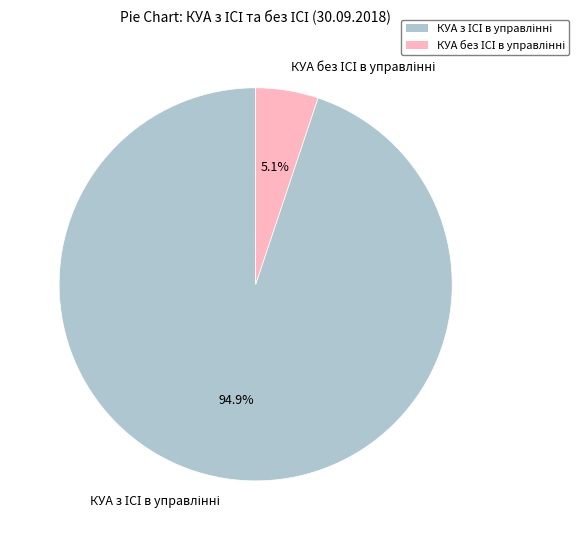

Is there a majority slice in this chart?

Yes